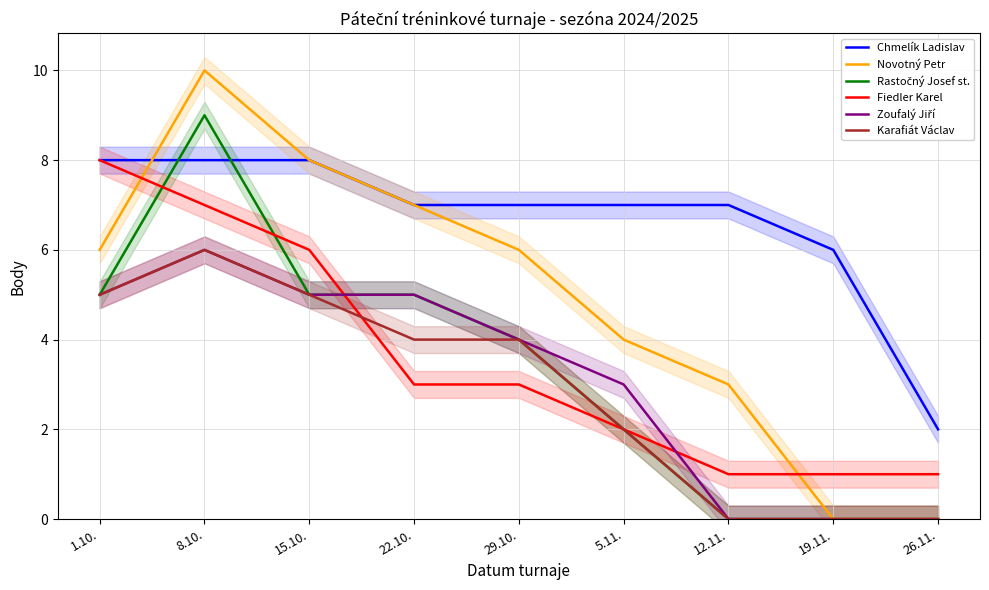

Does the chart display data point markers on the line(s)?

No